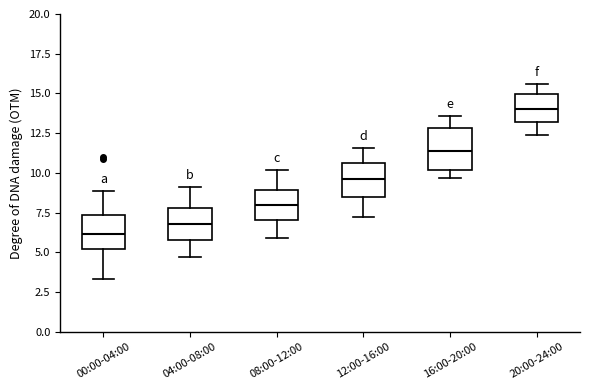

Reading left to right, read every box against the y-axis: the position of its median line, the range the box covers, and the ends of its whiskers. The values are not printed on the chart, so give them approximately, as read against the axis.

00:00-04:00: median 6.0, box 5.0 to 7.5, whiskers 3.5 to 9.0
04:00-08:00: median 7.0, box 6.0 to 8.0, whiskers 4.5 to 9.0
08:00-12:00: median 8.0, box 7.0 to 9.0, whiskers 6.0 to 10.0
12:00-16:00: median 9.5, box 8.5 to 10.5, whiskers 7.0 to 11.5
16:00-20:00: median 11.5, box 10.0 to 13.0, whiskers 9.5 to 13.5
20:00-24:00: median 14.0, box 13.0 to 15.0, whiskers 12.5 to 15.5